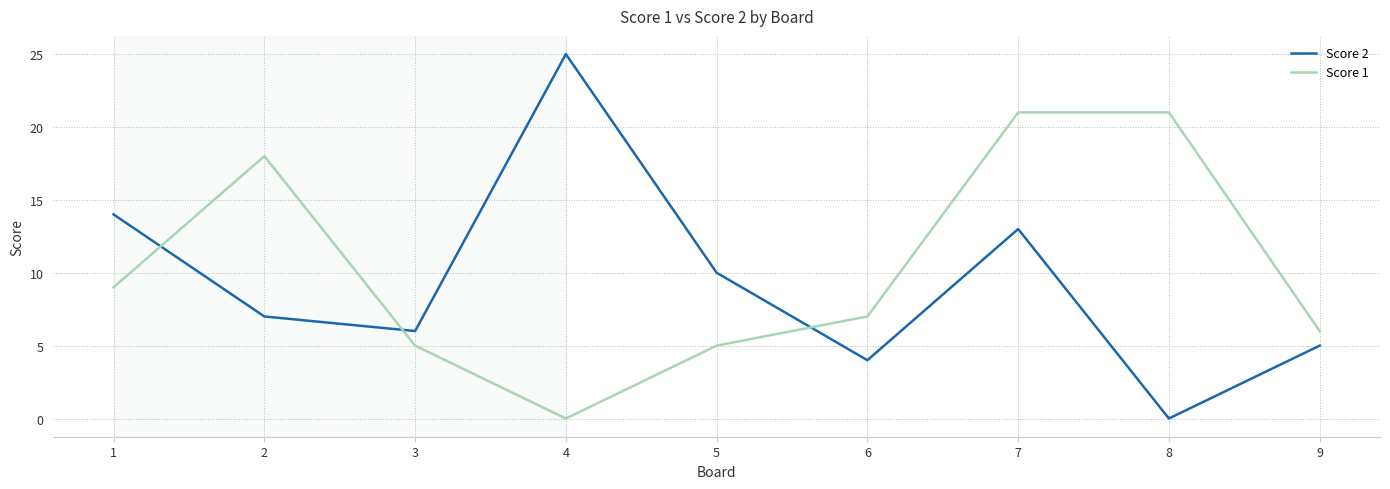

Between 8 and 9, which series saw the biggest shift?

Score 1